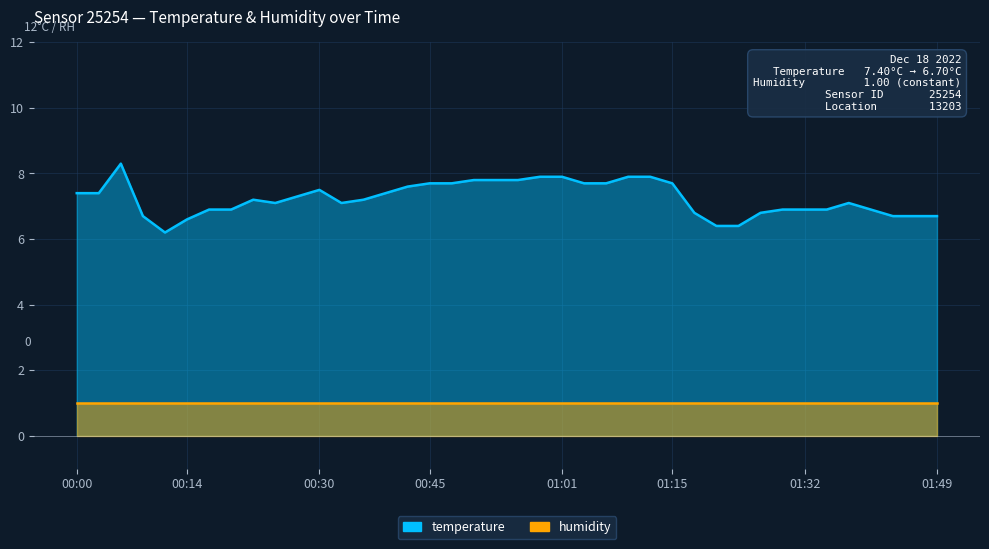

What is the value of the 36th point from the left?

7.1